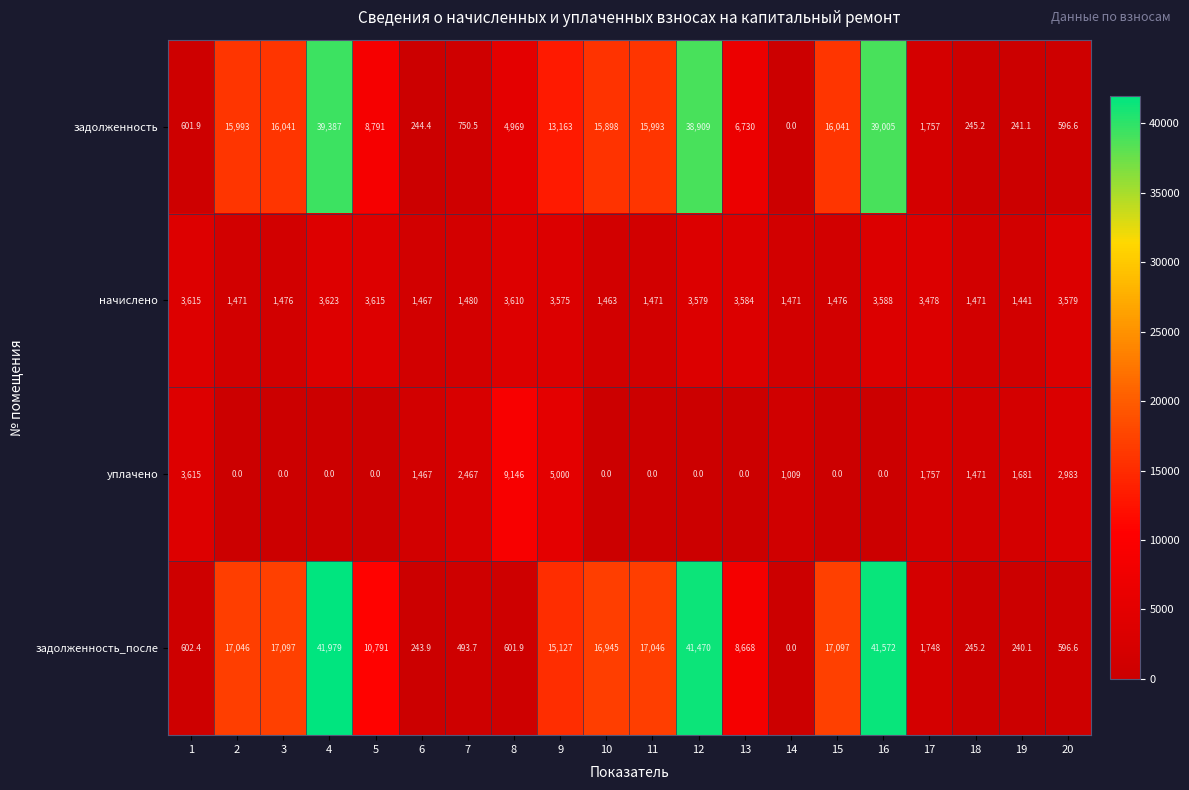

What is the maximum value shown in the chart?

41979.0